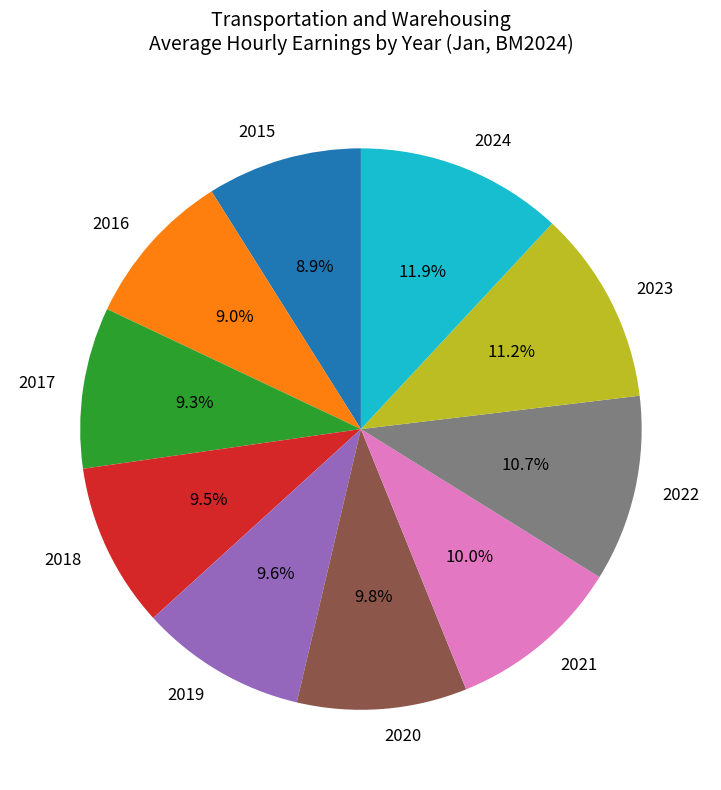

True or false: 2015 accounts for 21% of the total.

False